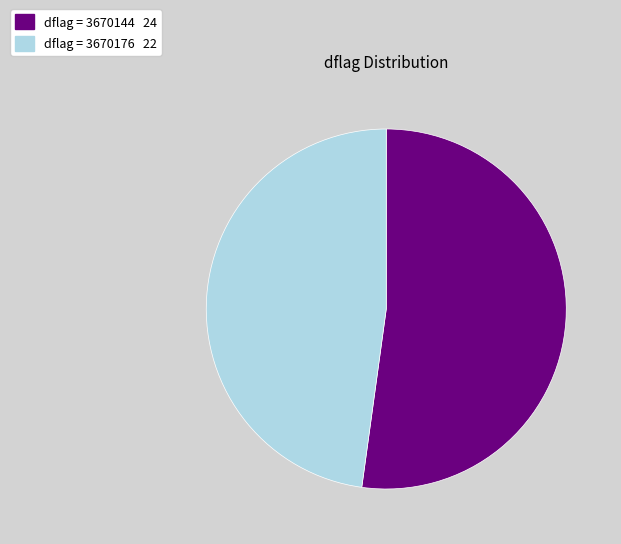

Does any single category account for the majority?

Yes